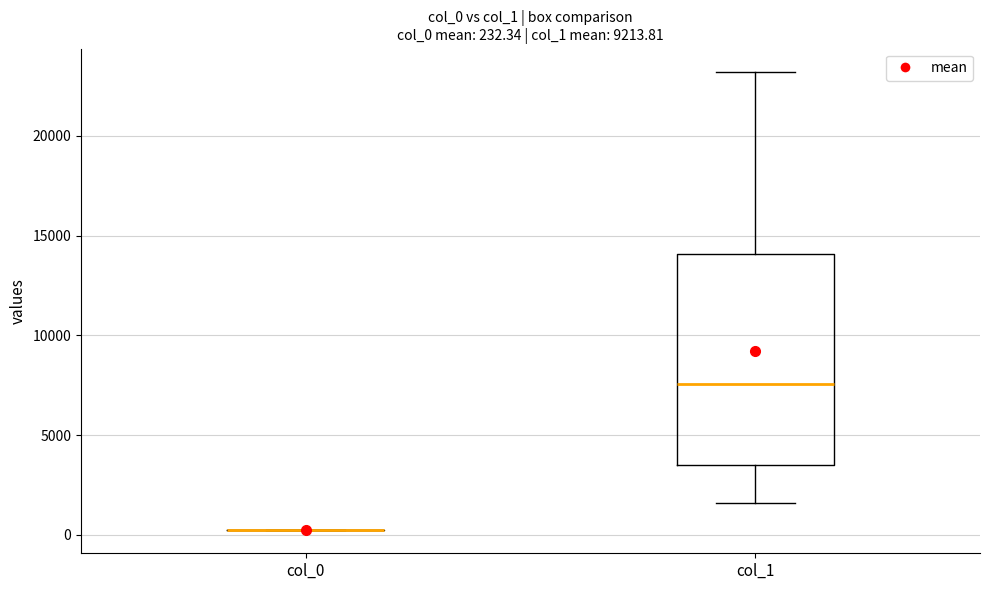

Comparing the boxes themselves (not the whiskers), which one is the tallest?

col_1